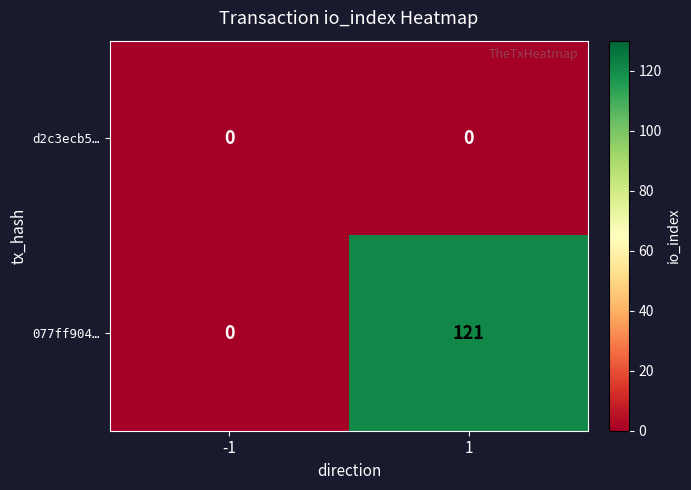

At which category is the sum across all series the highest?

1